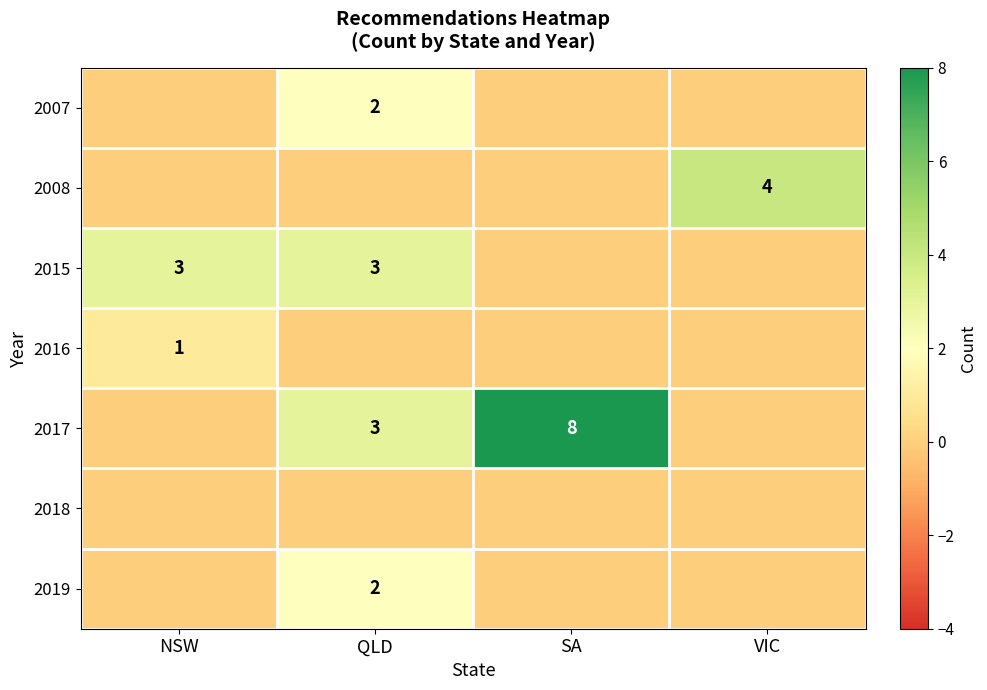

The value of 2017 at SA is 14. True or false?

False